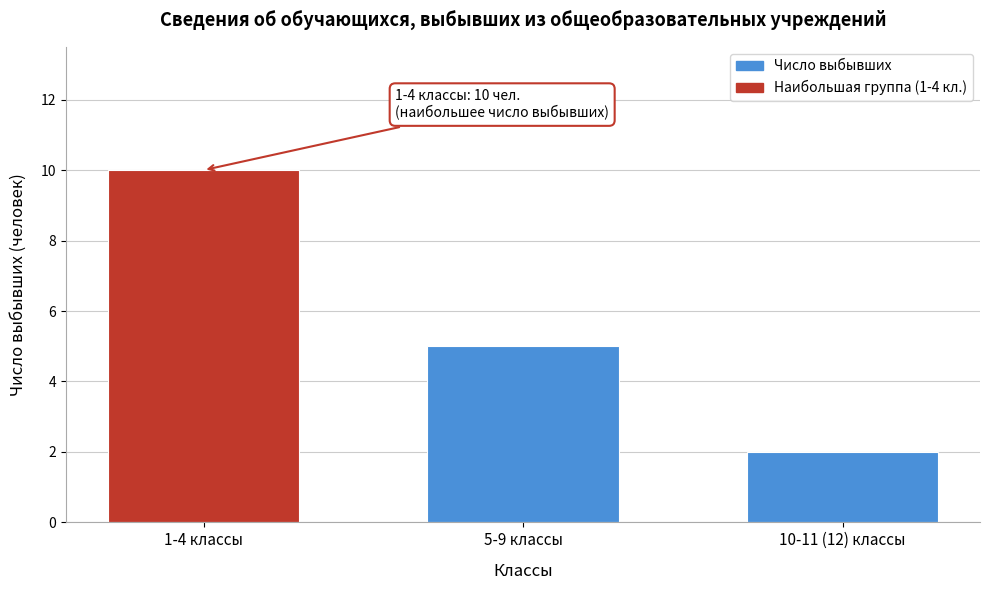

Reading left to right, transcribe all the data shown in this chart.

10	5	2